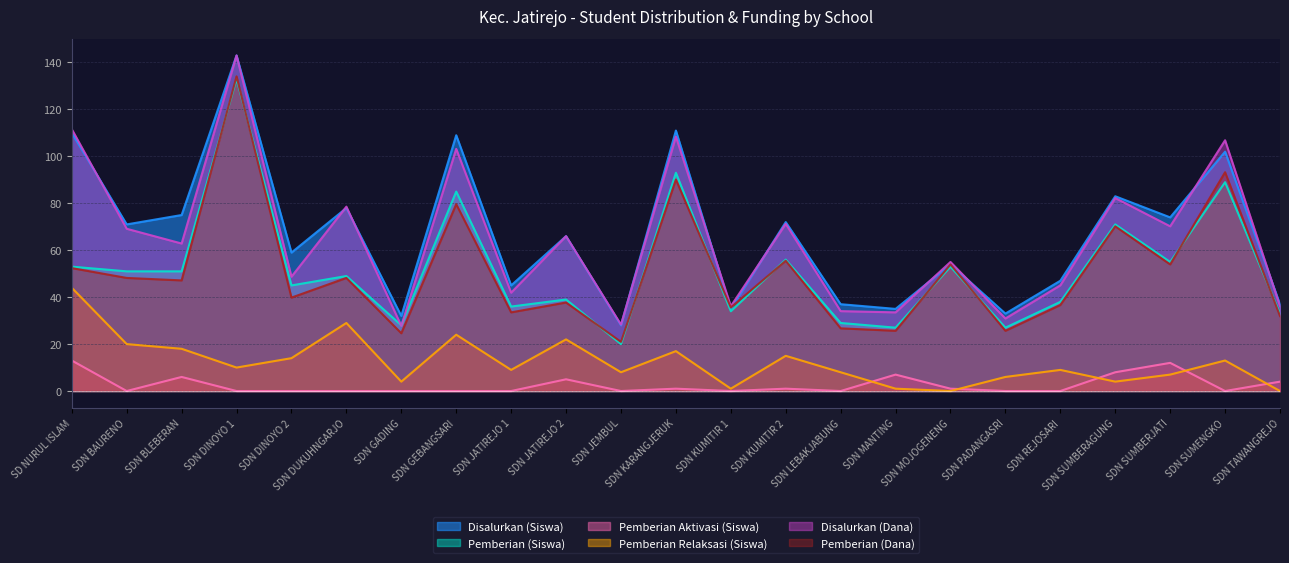

How many lines are shown in the chart?

6